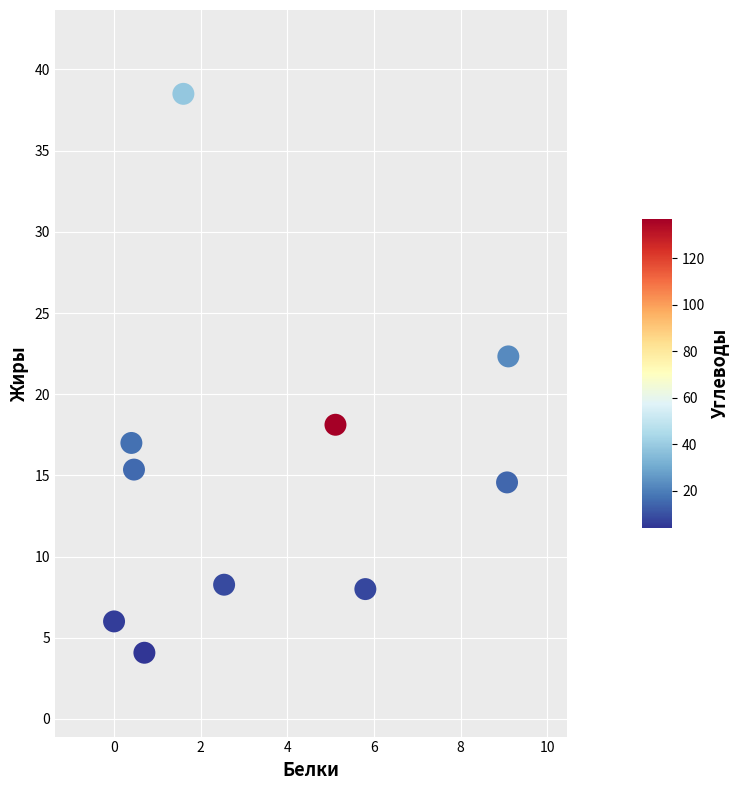

What Y value in the scatter plot is closest to 21?

22.3